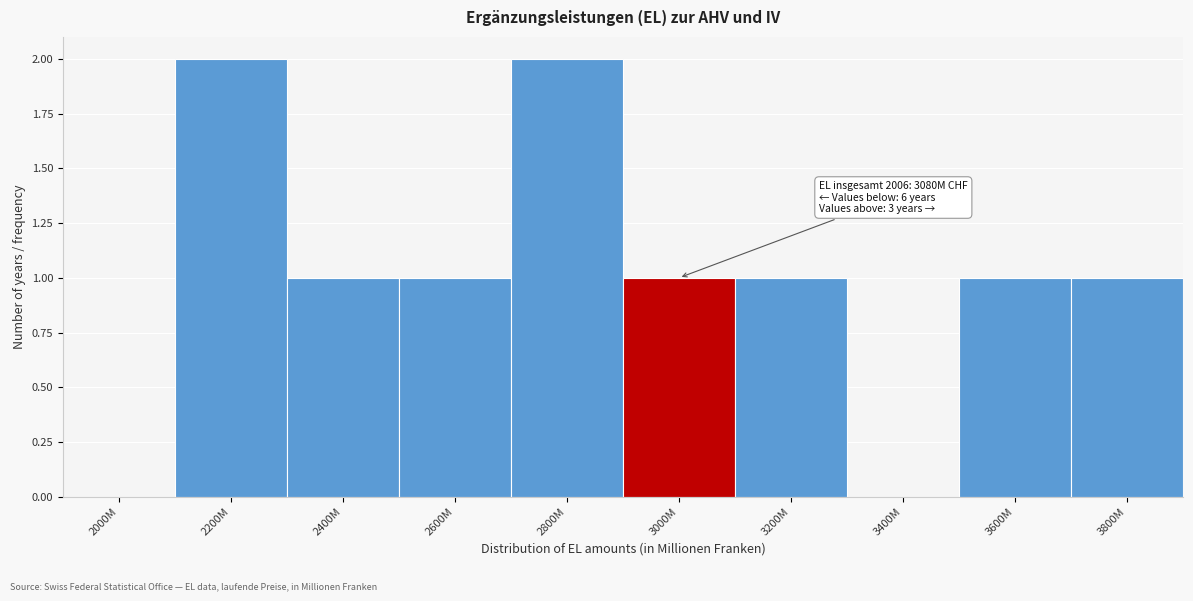

What is the sum of all values?

10